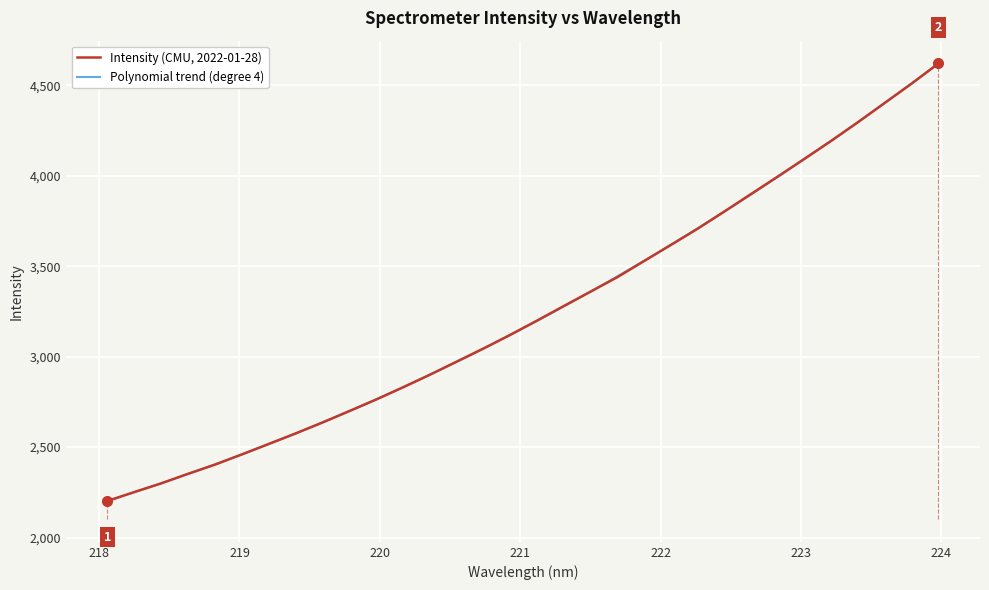

What is the smallest value displayed?

2202.1